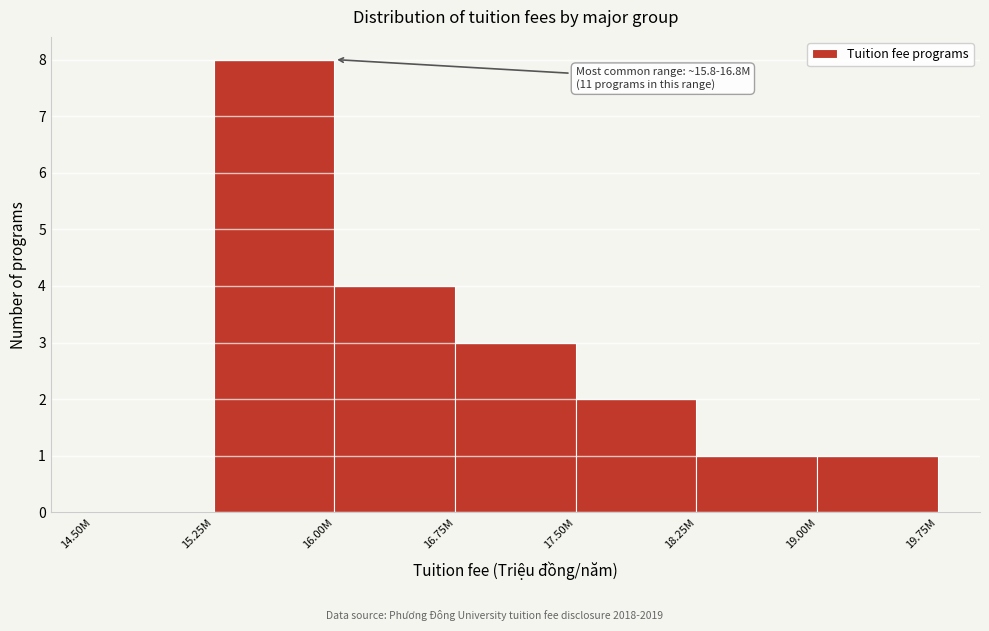

Reading left to right, what are all the values shown in this chart?

14.50M=0	15.25M=8	16.00M=4	16.75M=3	17.50M=2	18.25M=1	19.00M=1